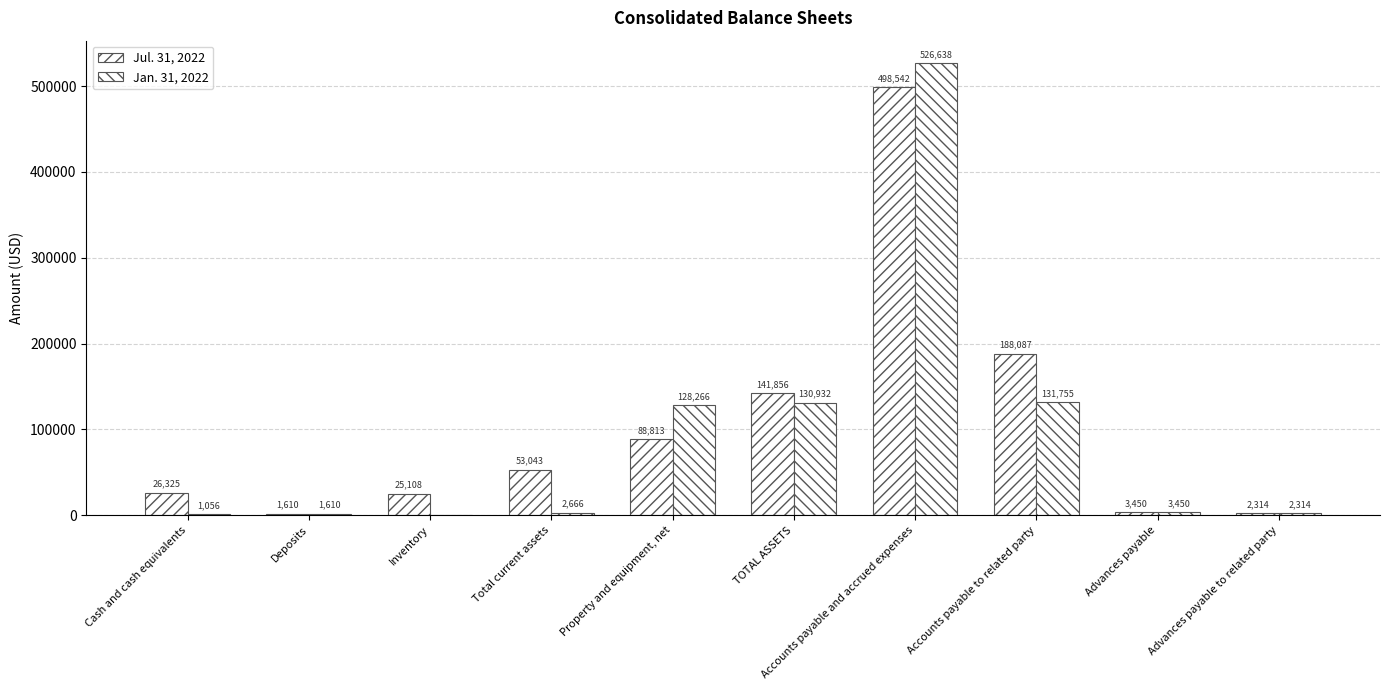

Rank the series by their average value, from lowest to highest.

Jan. 31, 2022, Jul. 31, 2022